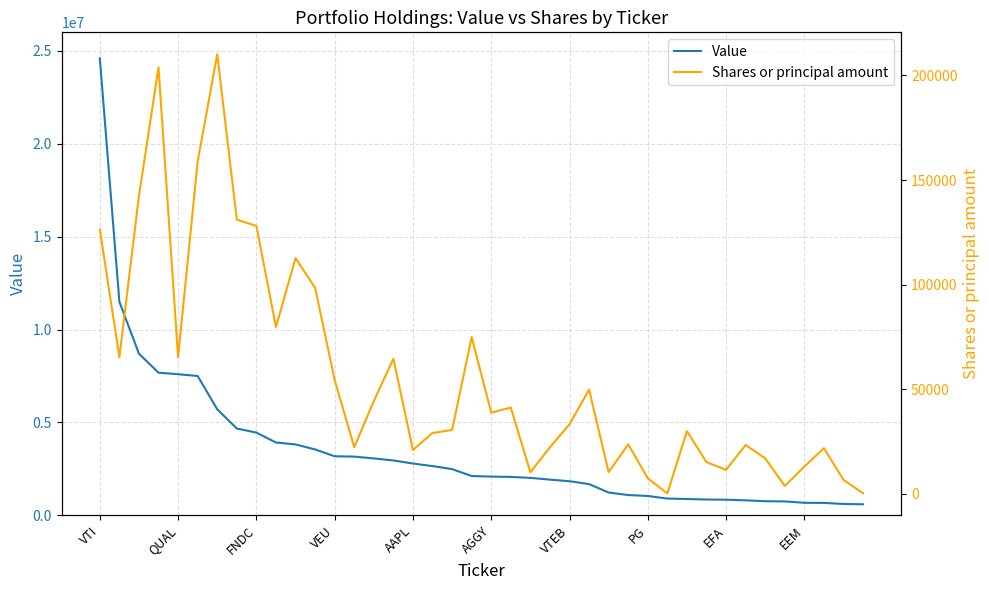

Which series changed the most between 15 and 19?

Value